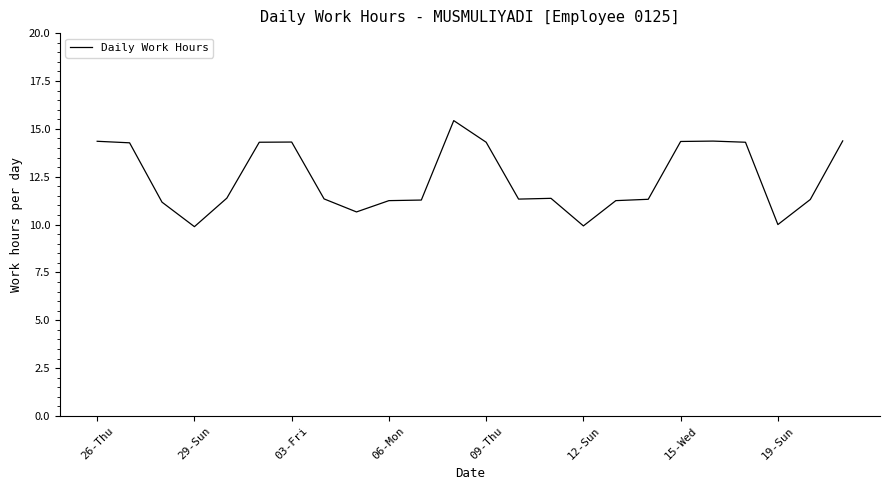

Count the number of categories in the chart.

24